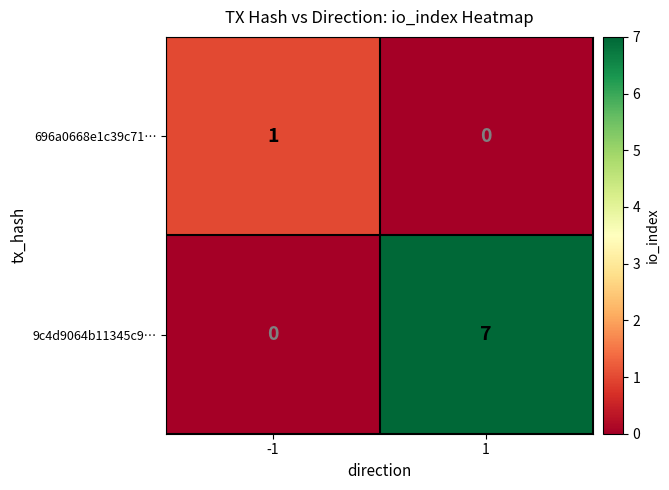

Reading right to left, what are all the values shown in this chart?

696a0668e1c39c71…: 0	1
9c4d9064b11345c9…: 7	0